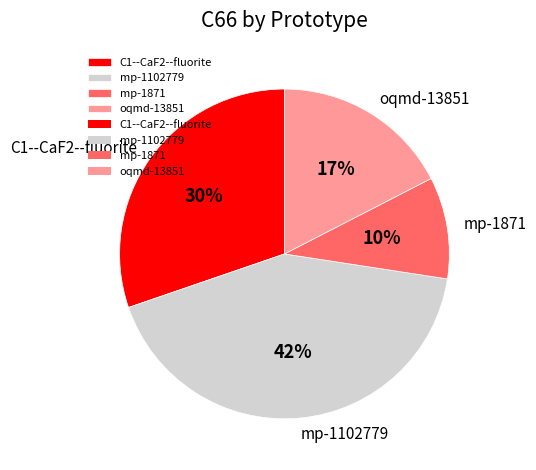

Which slice is the smallest?

mp-1871